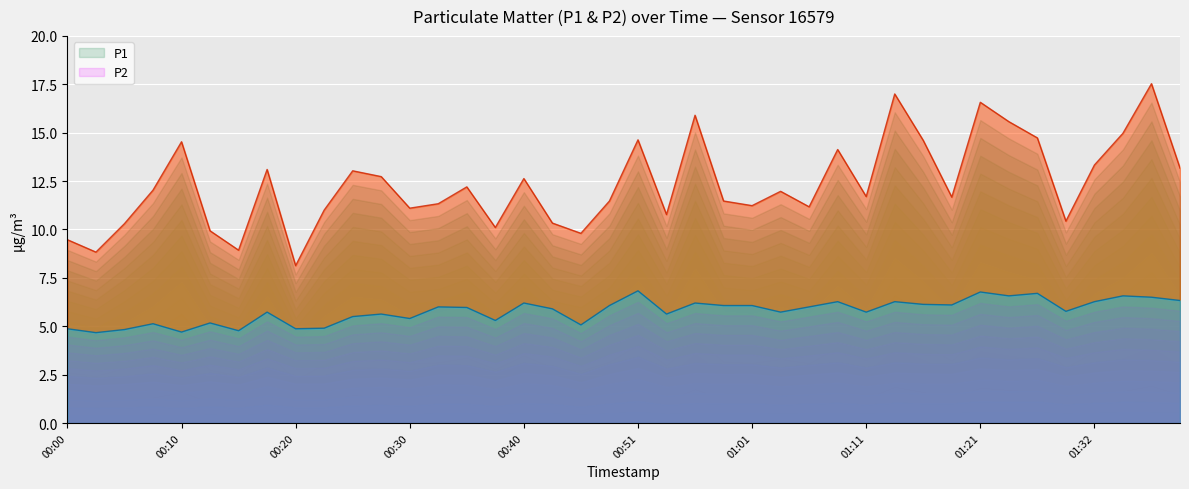

Which series has the largest total across all categories?

P1